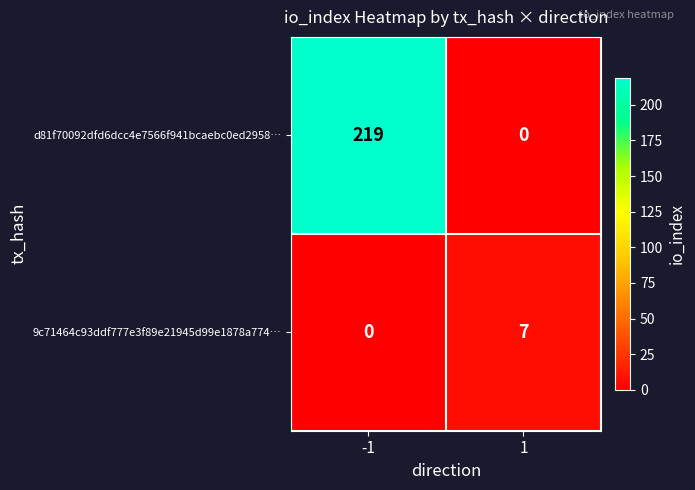

Reading right to left, list all the values displayed in this chart.

d81f70092dfd6dcc4e7566f941bcaebc0ed2958…: 0	219
9c71464c93ddf777e3f89e21945d99e1878a774…: 7	0